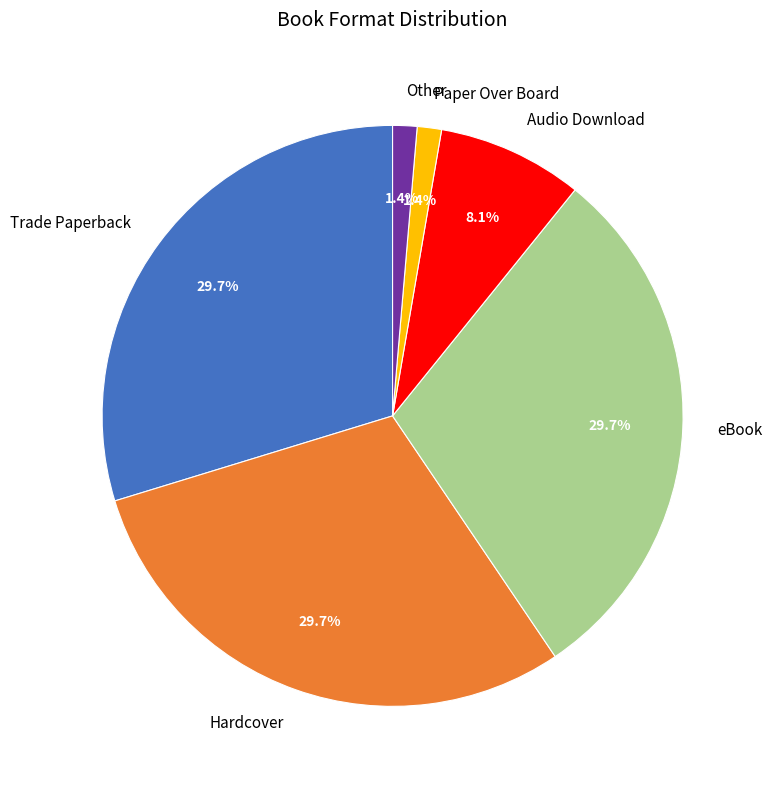

The Paper Over Board slice represents 1% of the pie. True or false?

True